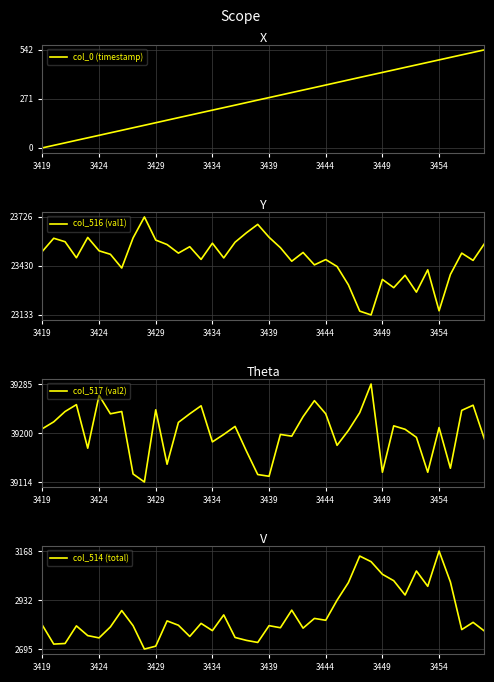

Which series has the largest total across all categories?

col_517 (val2)